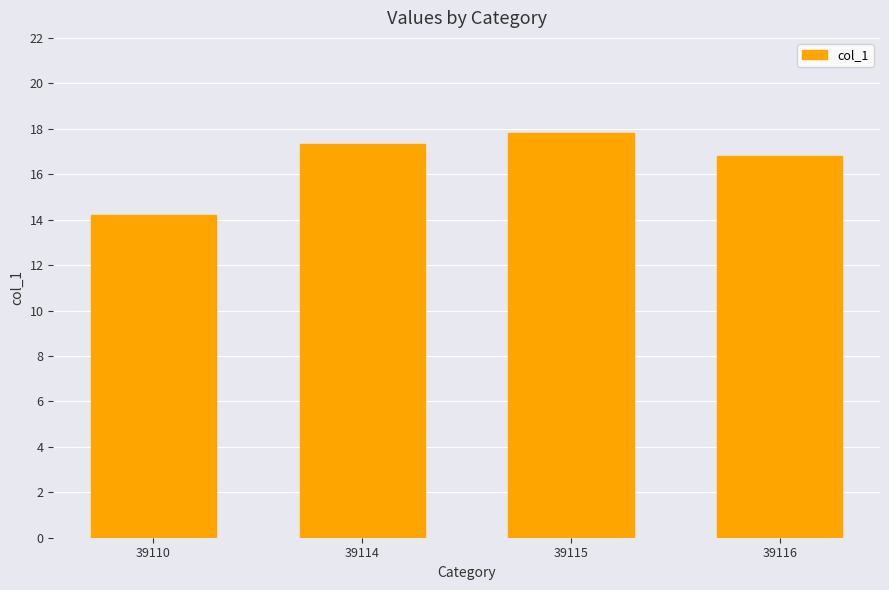

Where does the data first go above 17?

39114